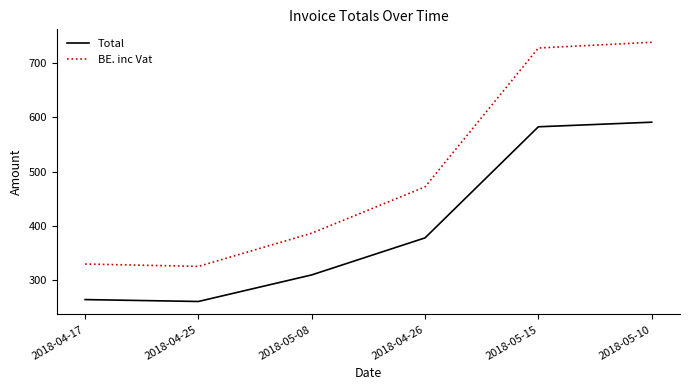

What is the difference between the BE. inc Vat values at 2018-05-10 and 2018-05-08?

353.1